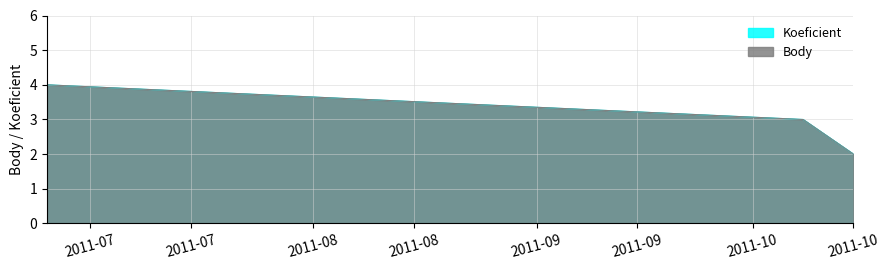

Count the Koeficient values in the range 2 to 4.

3